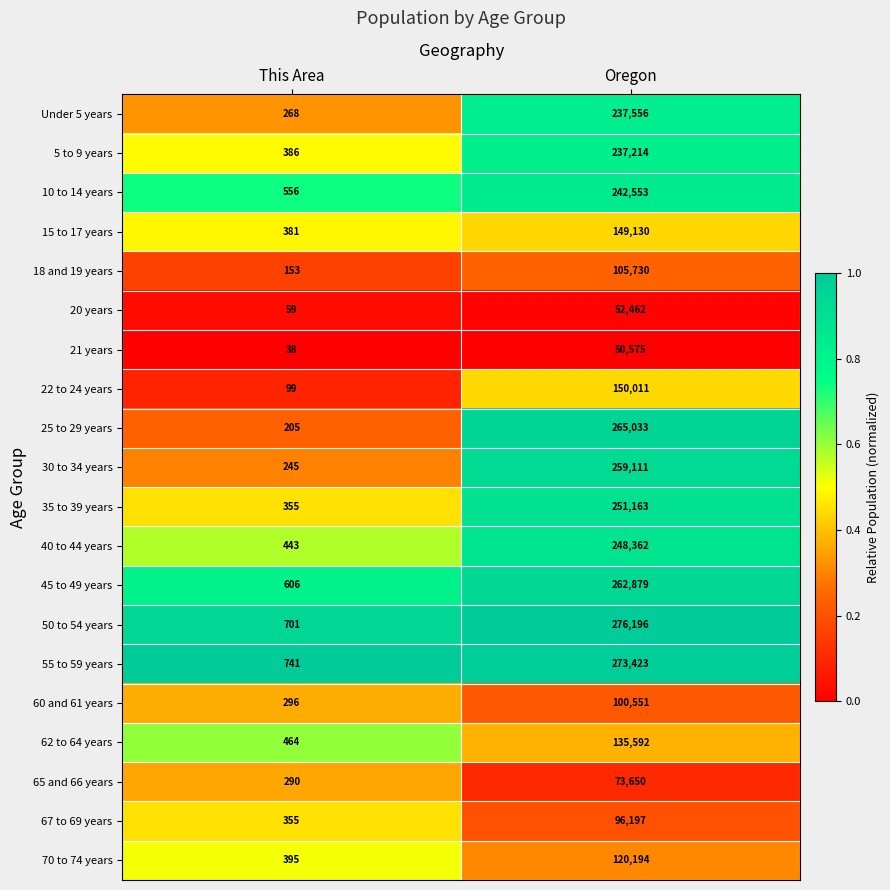

What is the spread (max minus min) of values at This Area?

703